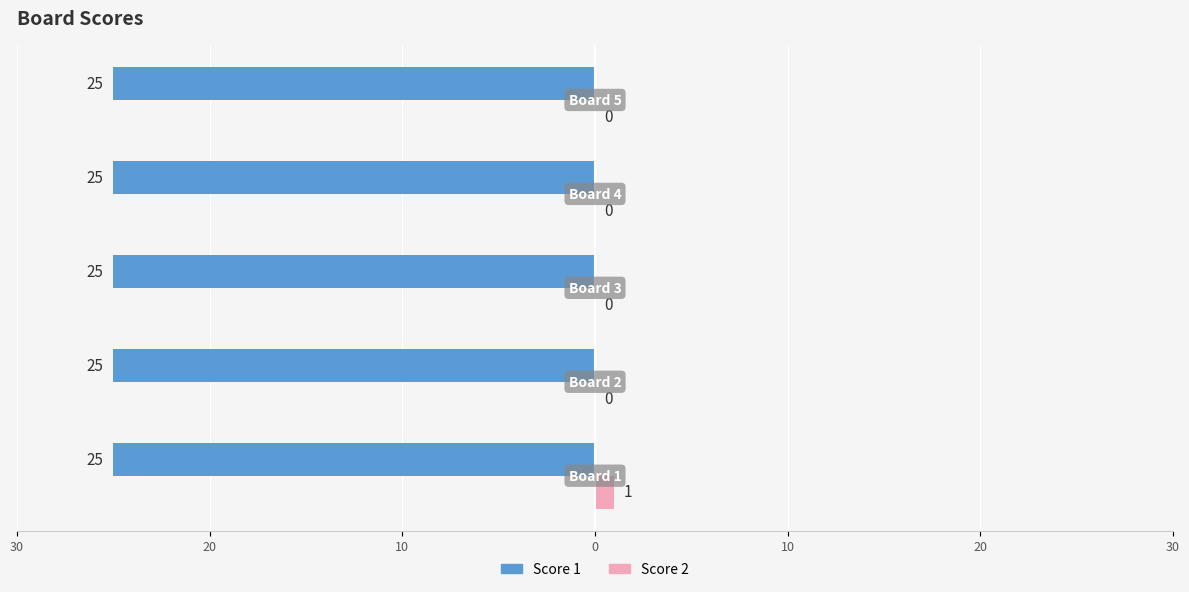

What is the maximum value shown in the chart?

1.0